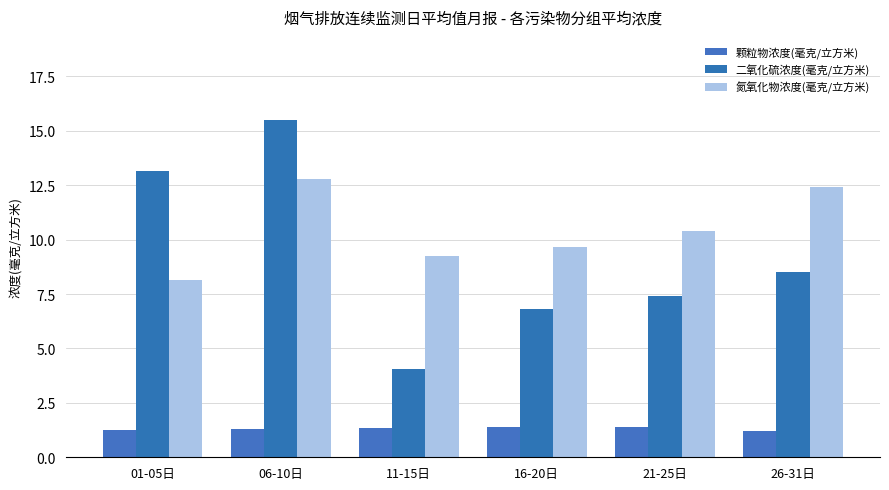

At which label does 颗粒物浓度(毫克/立方米) reach its minimum?

26-31日